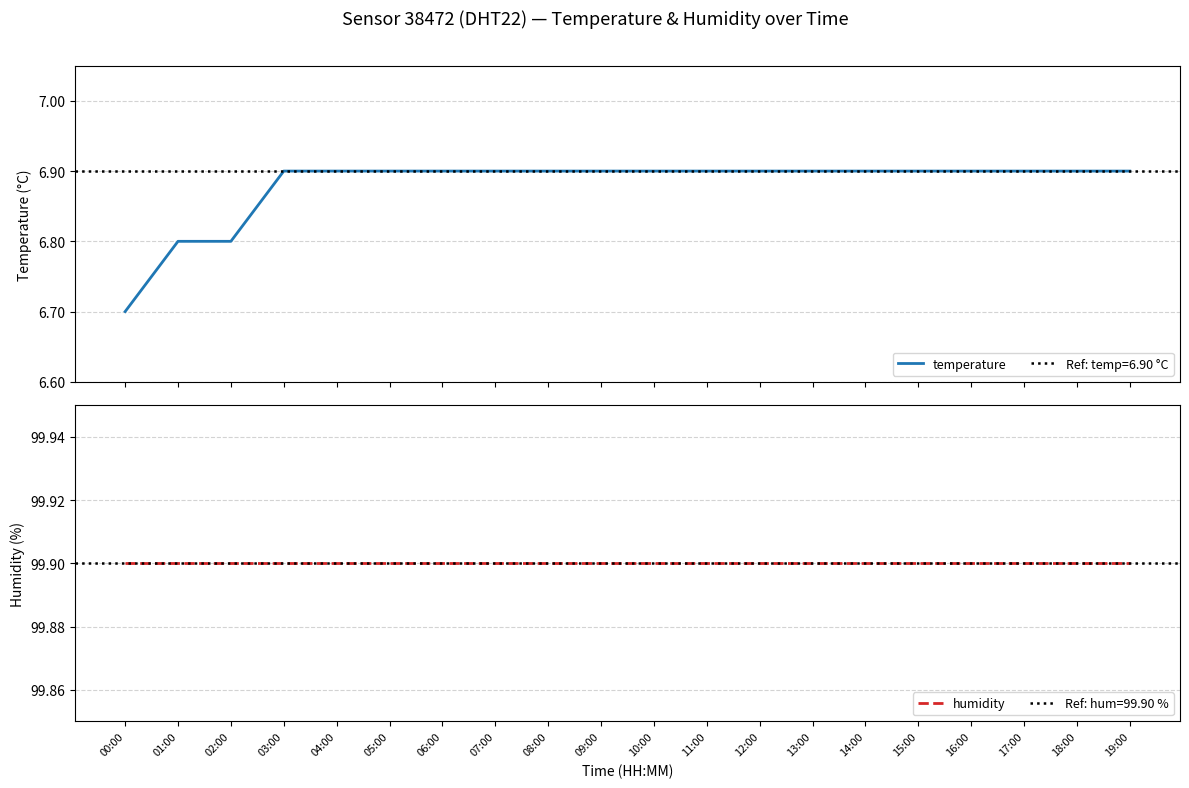

List the series in order of their overall mean, highest first.

humidity, temperature